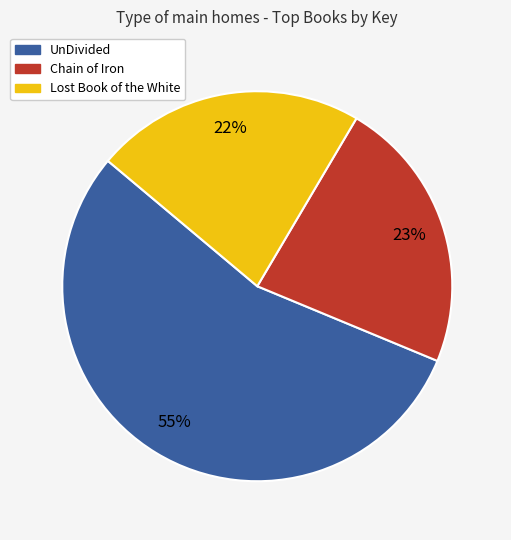

Count the number of slices in the pie.

3